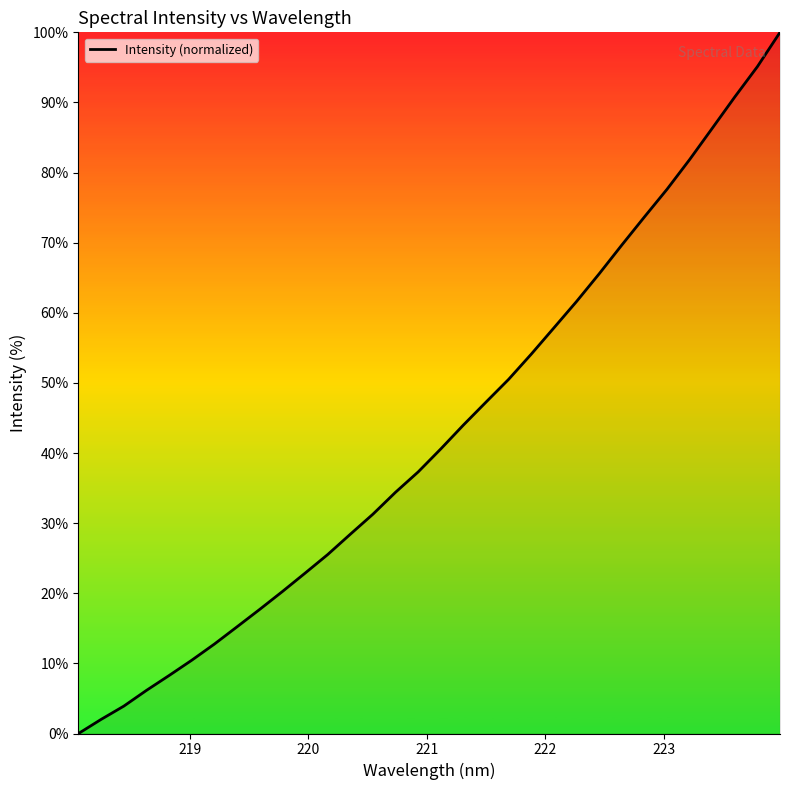

Count the number of values greater than 40.

16